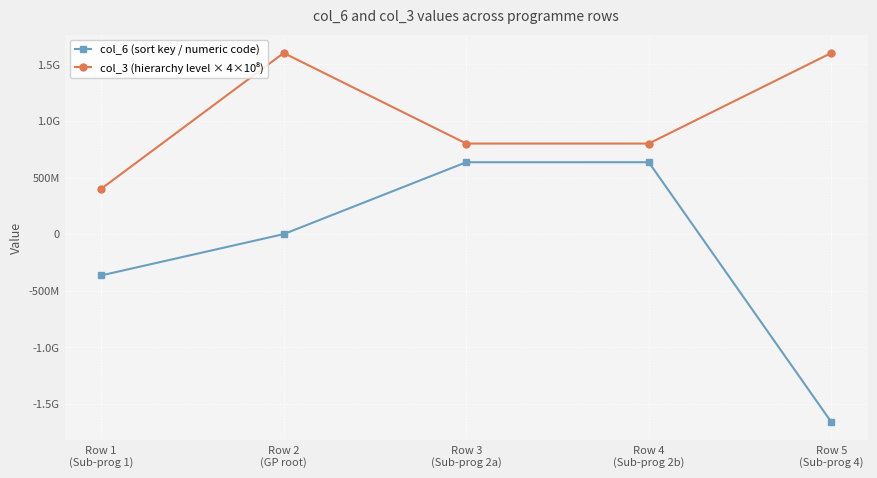

What is the minimum value shown in the chart?

-1659956984